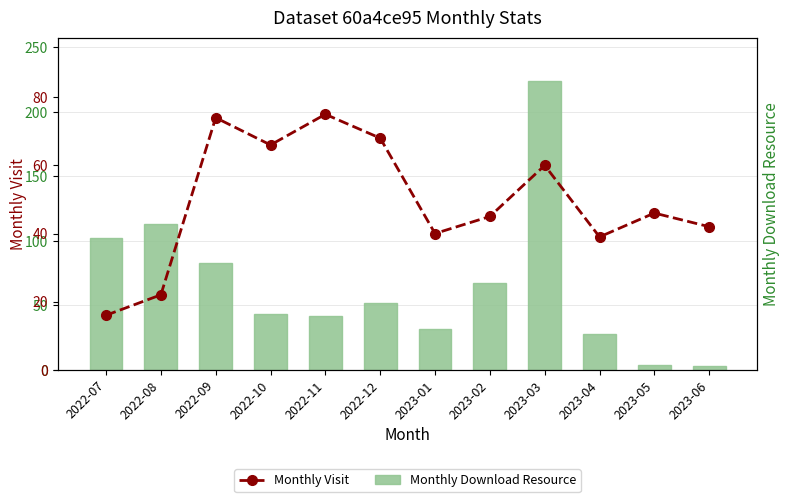

Rank the series by their maximum value, from highest to lowest.

Monthly Download Resource, Monthly Visit